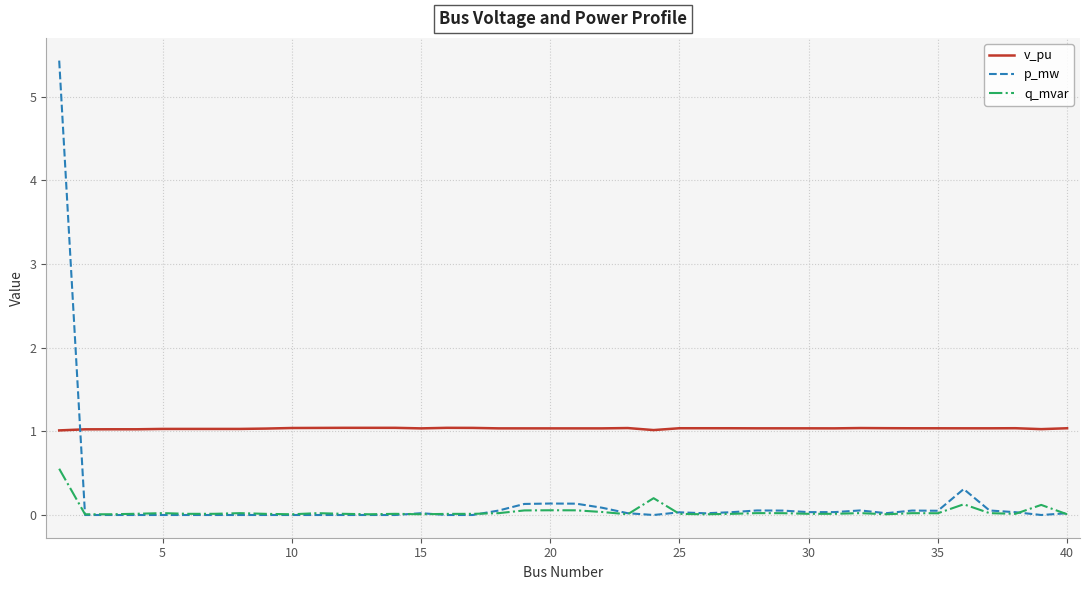

What are all the series names shown in the legend?

v_pu, p_mw, q_mvar